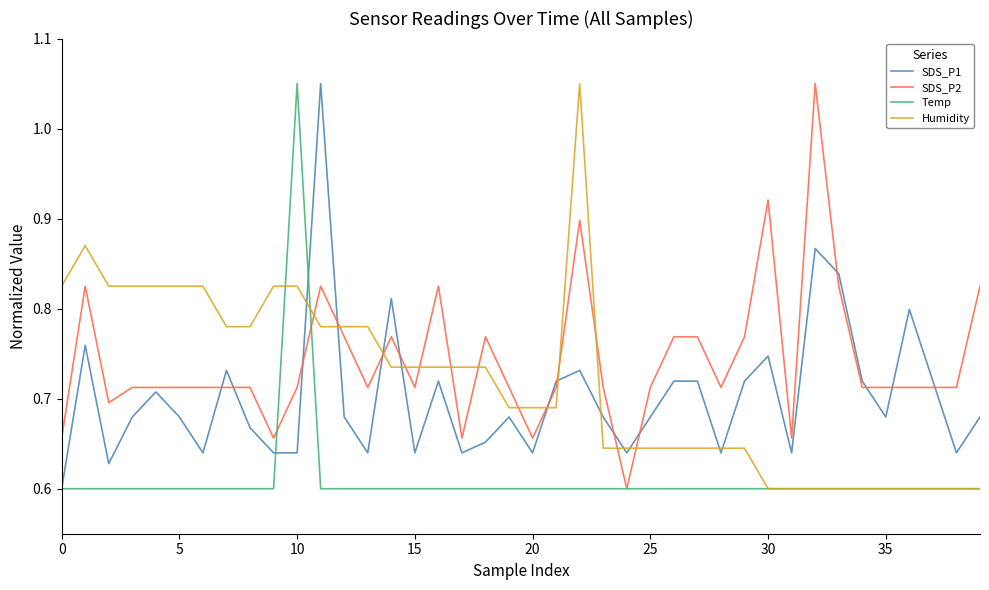

True or false: Humidity and SDS_P2 intersect in this chart.

True